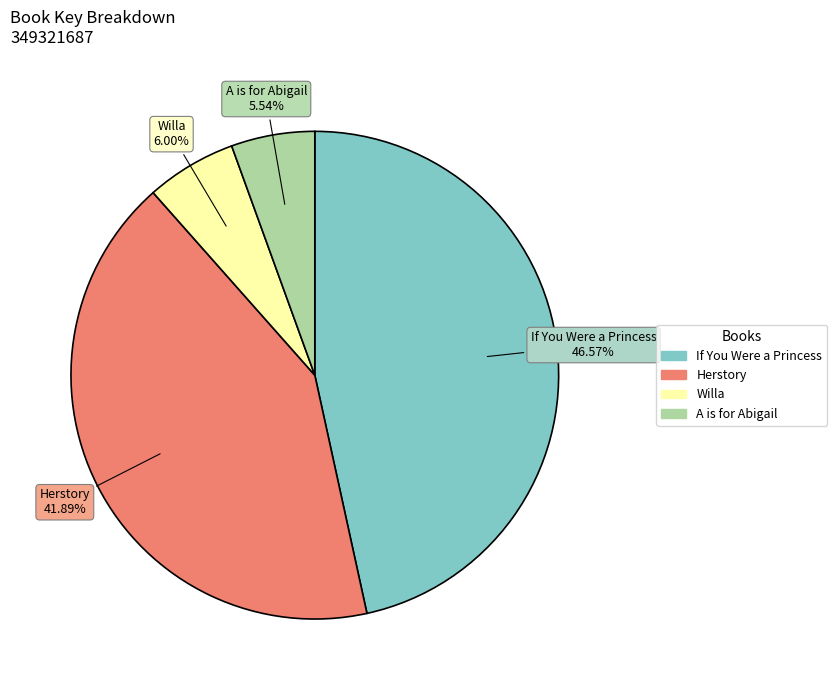

Between Willa and If You Were a Princess, which is larger?

If You Were a Princess